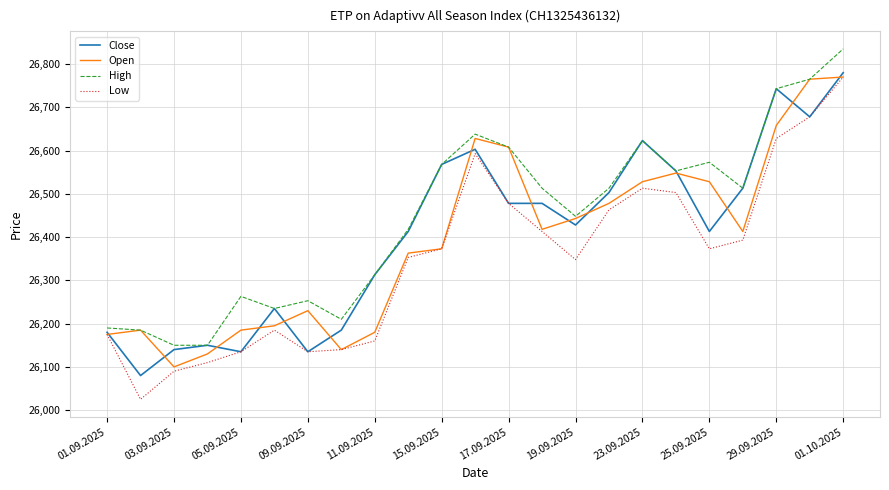

Which series has the largest total across all categories?

High